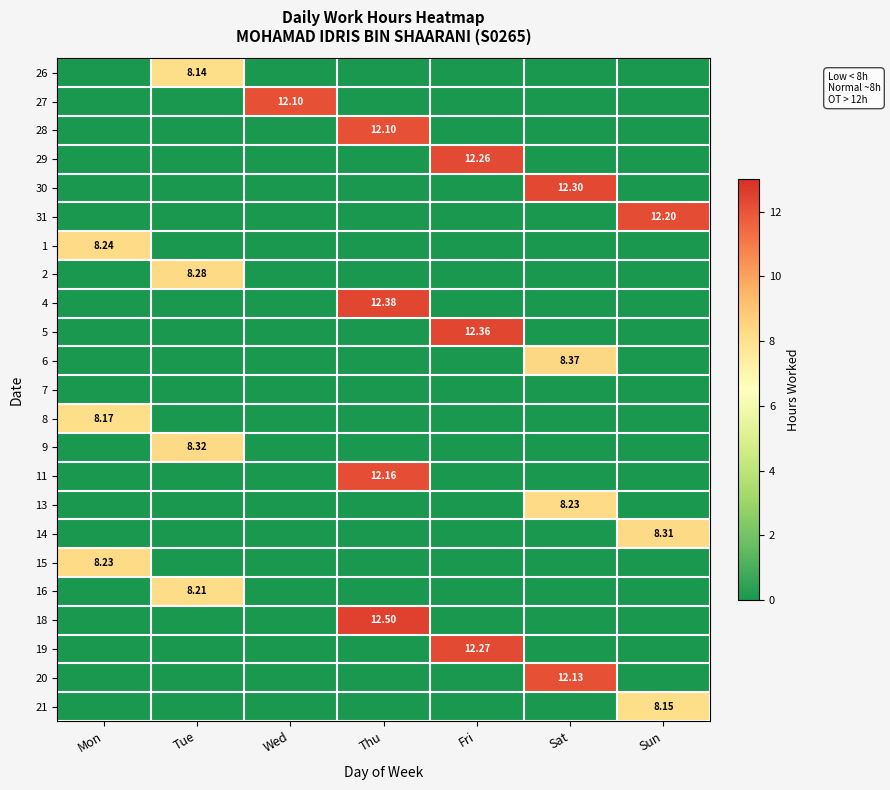

Is it true that 27 equals 7.6 at Fri?

False